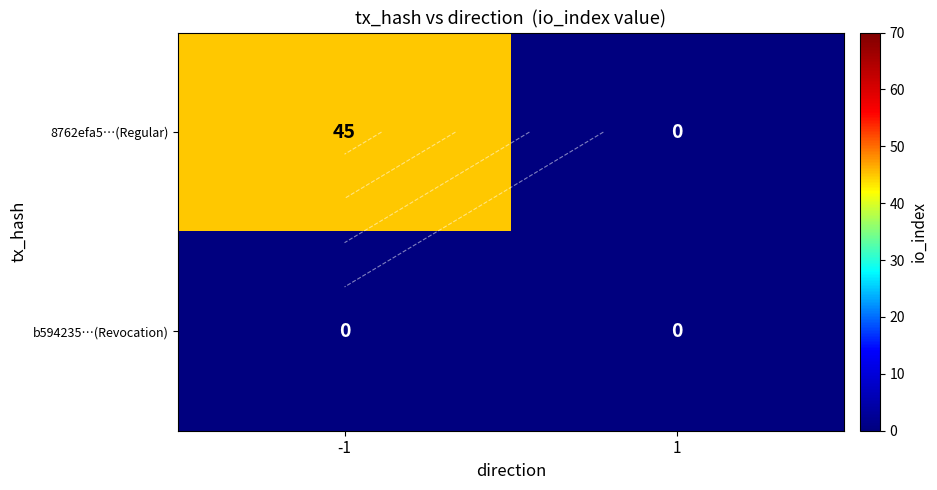

Which has a higher value, 1 or -1?

-1